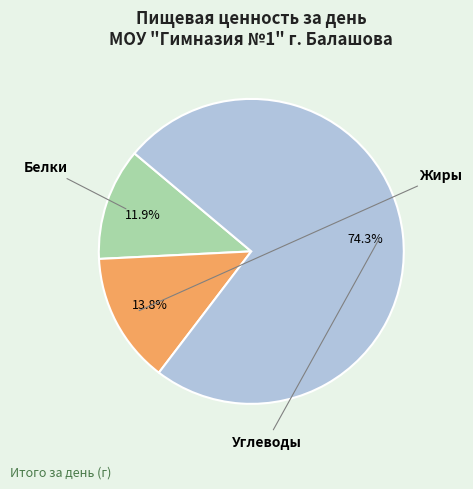

Count the number of slices in the pie.

3